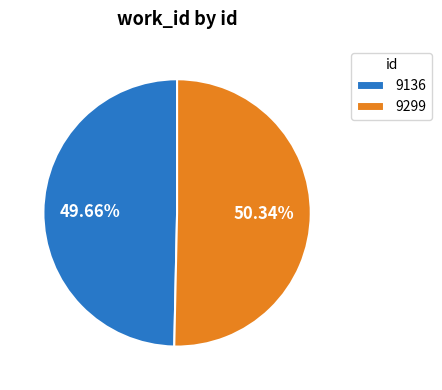

To the nearest percent, what is the difference between the 9299 and 9136 slice percentages?

1%